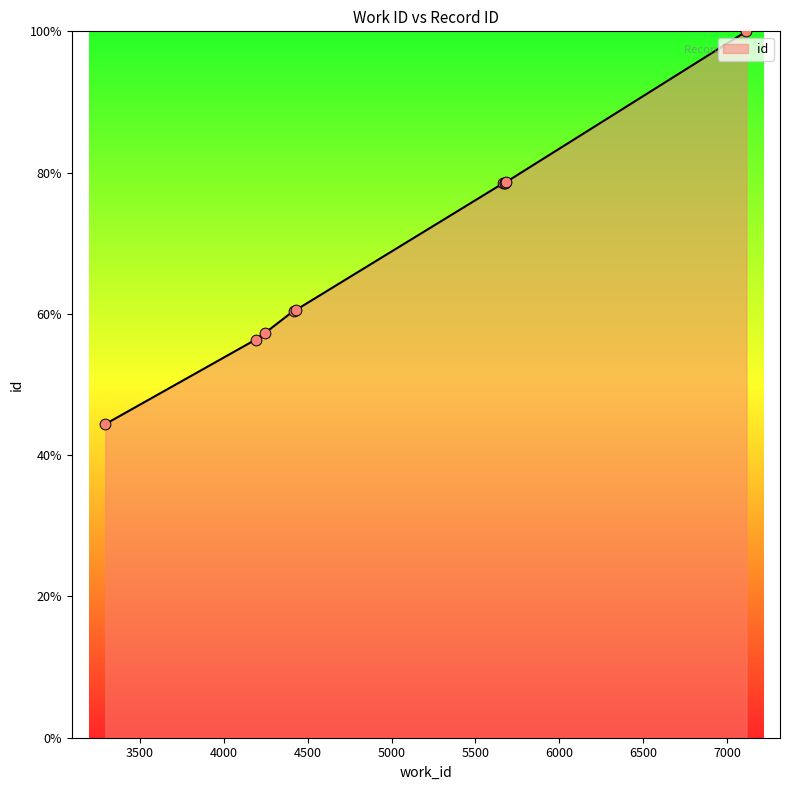

What is the smallest value displayed?

44.4